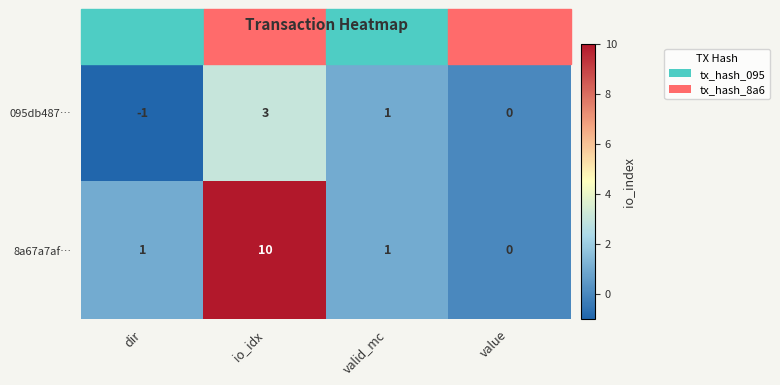

Between dir and valid_mc, which series saw the biggest shift?

095db487…